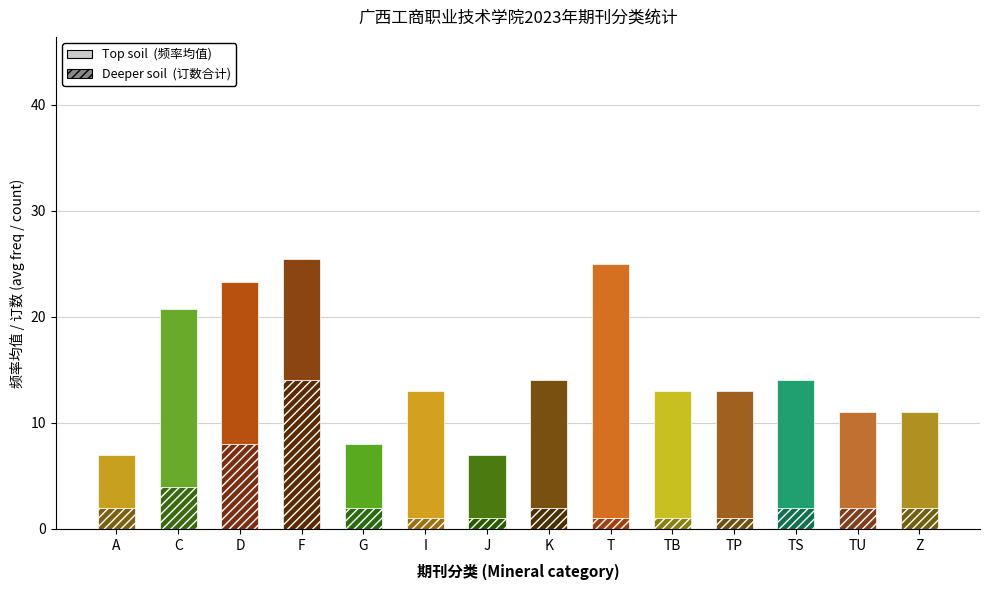

Between D and TB, which series saw the biggest shift?

Top soil (频率)